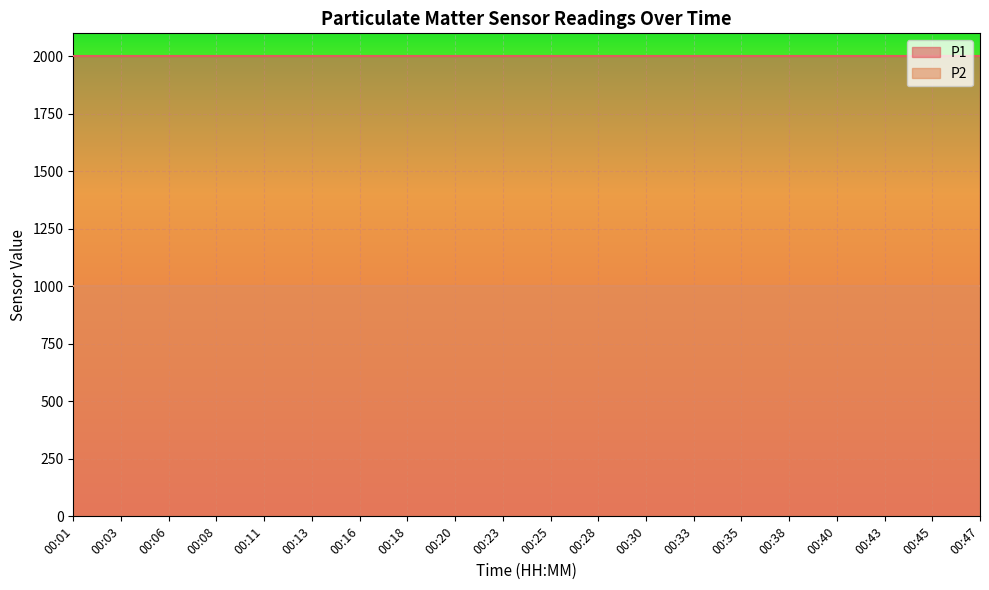

How many data points does each series have?

20